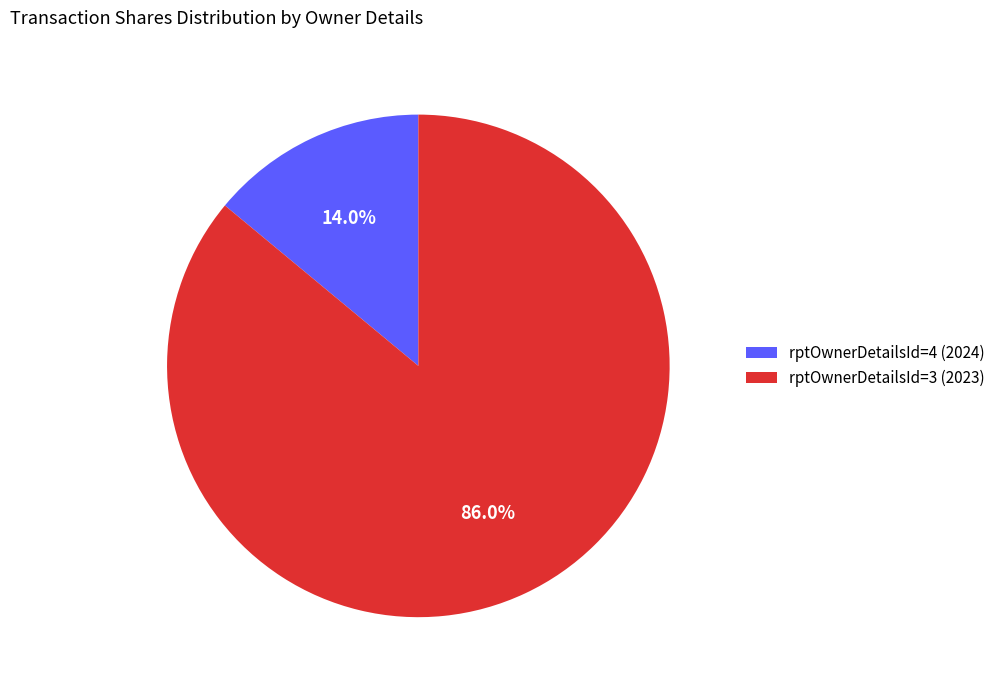

To the nearest percent, what is the difference between the largest and smallest slice percentages?

72%